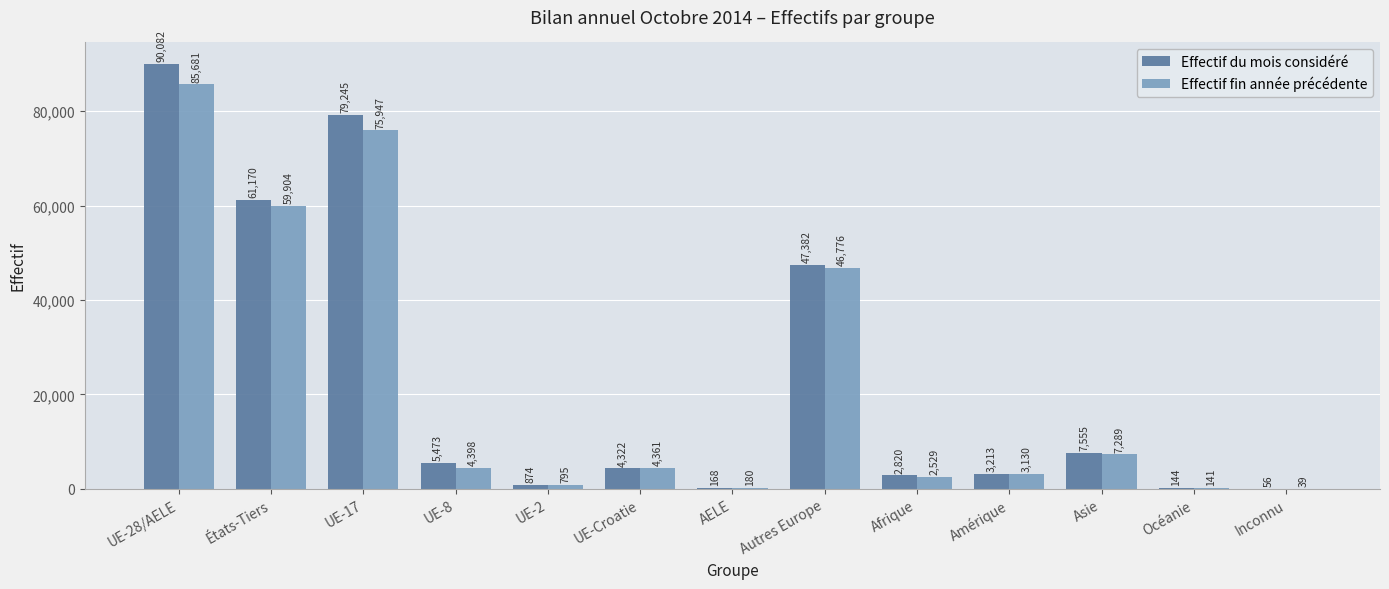

Which category has the highest value across all series?

UE-28/AELE